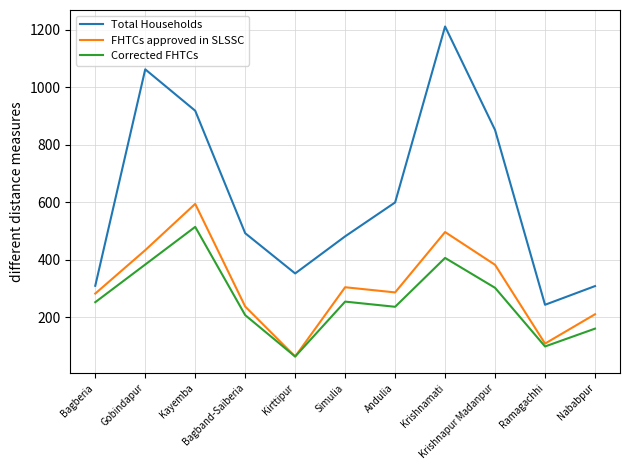

At which label is FHTCs approved in SLSSC closest to 328?

Simulia